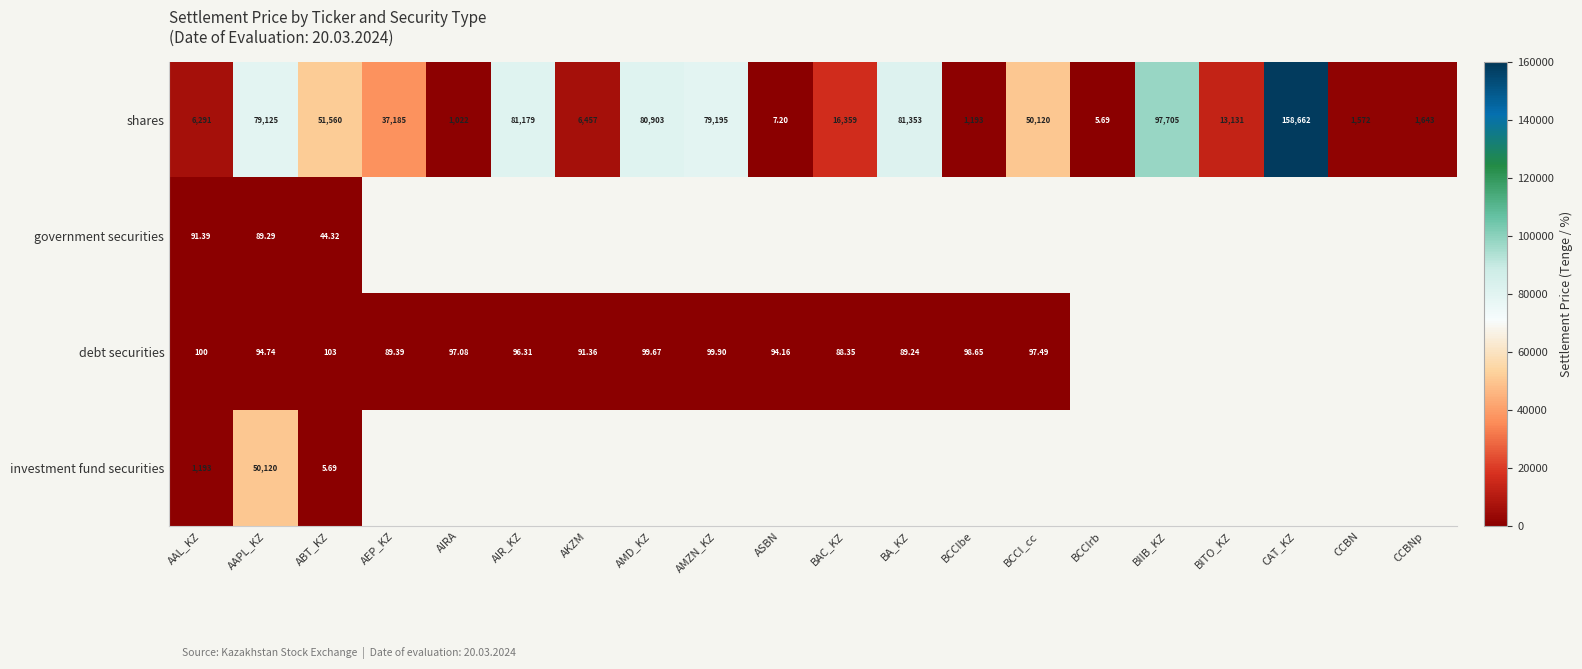

At which label does shares reach its peak?

CAT_KZ